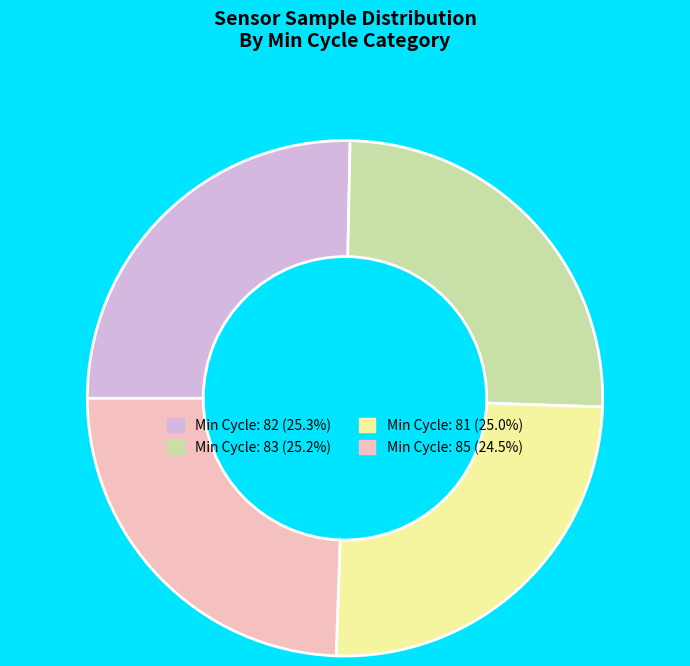

Count the number of slices in the pie.

4